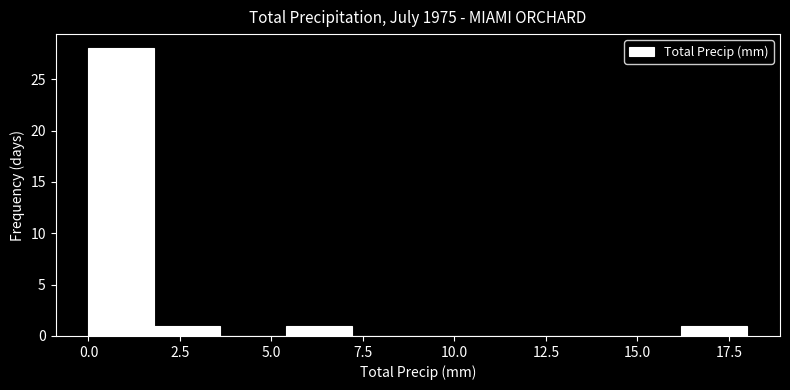

Around what value on the x-axis is the tallest bar? Give the approximate position of its centre, as read against the axis.

1.0